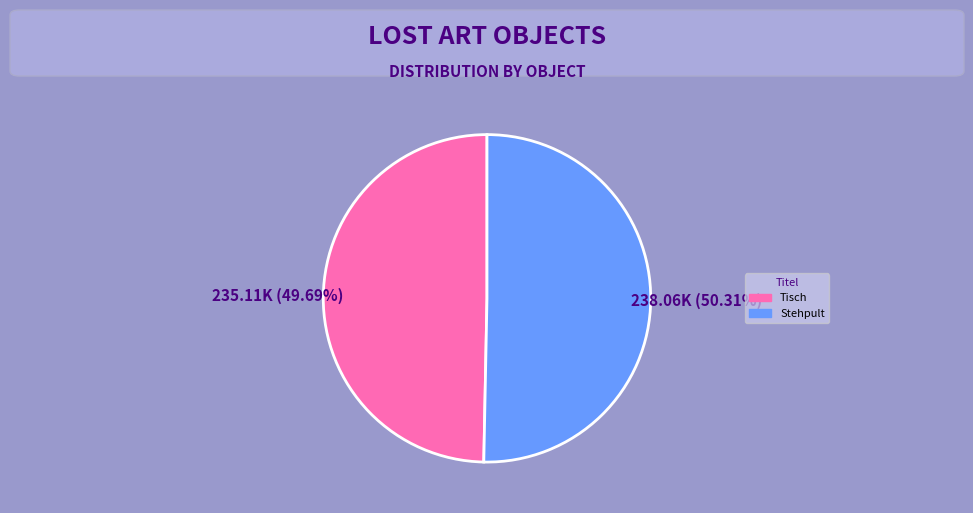

Is Tisch the majority of the pie?

No